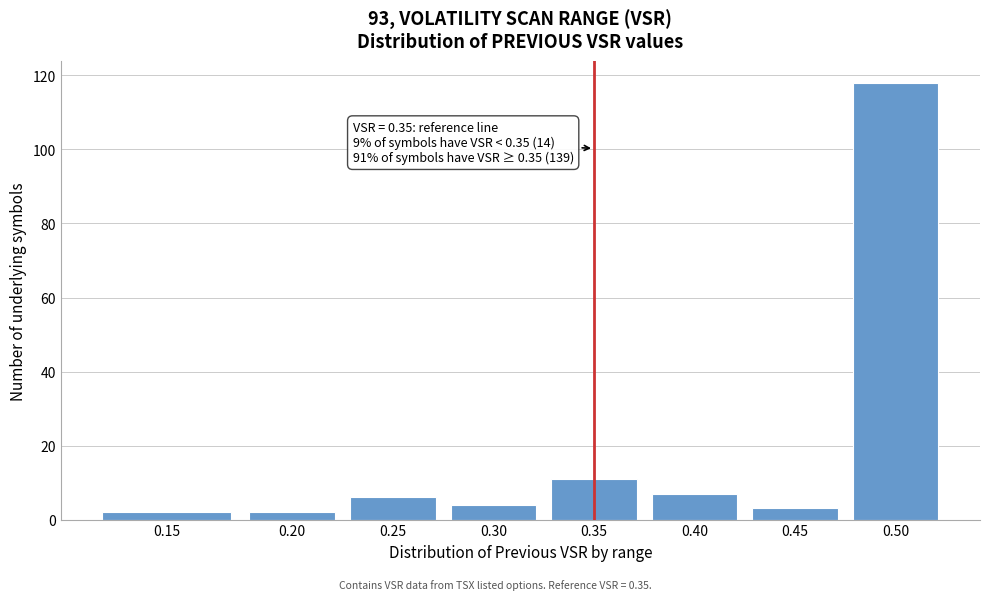

Reading left to right, what are all the values shown in this chart?

0.15=2	0.20=2	0.25=6	0.30=4	0.35=11	0.40=7	0.45=3	0.50=118